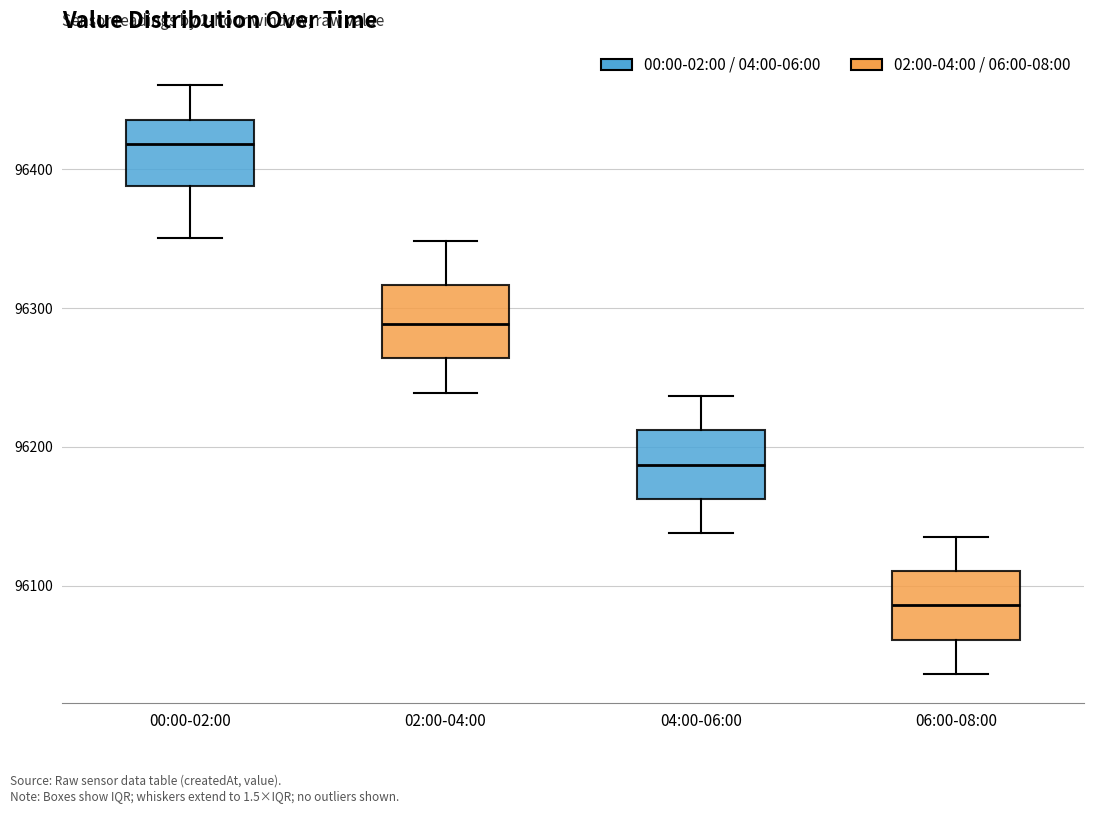

Reading left to right, read every box against the y-axis: the position of its median line, the range the box covers, and the ends of its whiskers. The values are not printed on the chart, so give them approximately, as read against the axis.

00:00-02:00: median 96420, box 96390 to 96440, whiskers 96350 to 96460
02:00-04:00: median 96290, box 96260 to 96320, whiskers 96240 to 96350
04:00-06:00: median 96190, box 96160 to 96210, whiskers 96140 to 96240
06:00-08:00: median 96090, box 96060 to 96110, whiskers 96040 to 96140